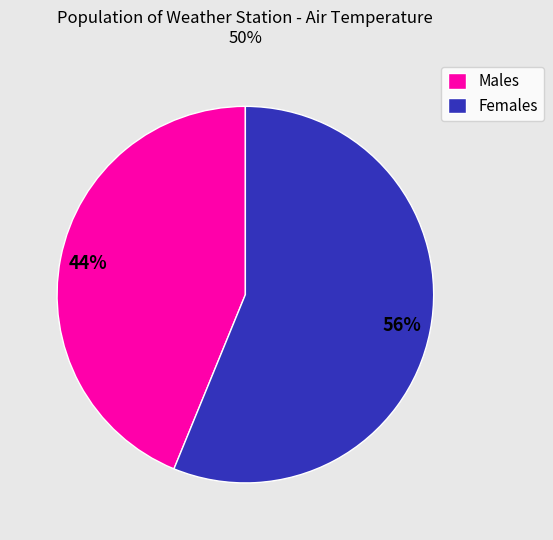

To the nearest percent, what is the average slice percentage?

50%